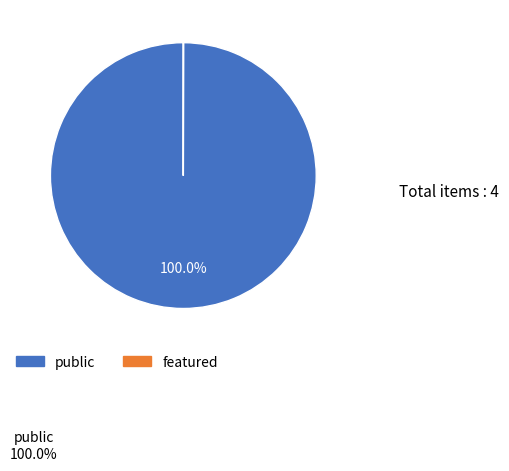

Is there any slice that represents more than half of the pie?

Yes